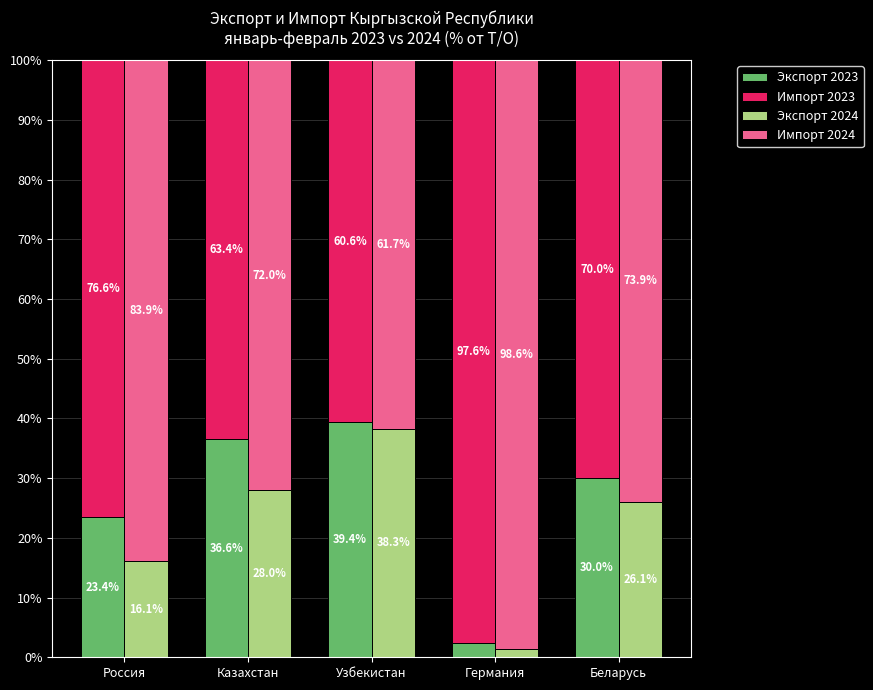

List the labels in order of Импорт 2024 value, largest first.

Германия, Россия, Беларусь, Казахстан, Узбекистан